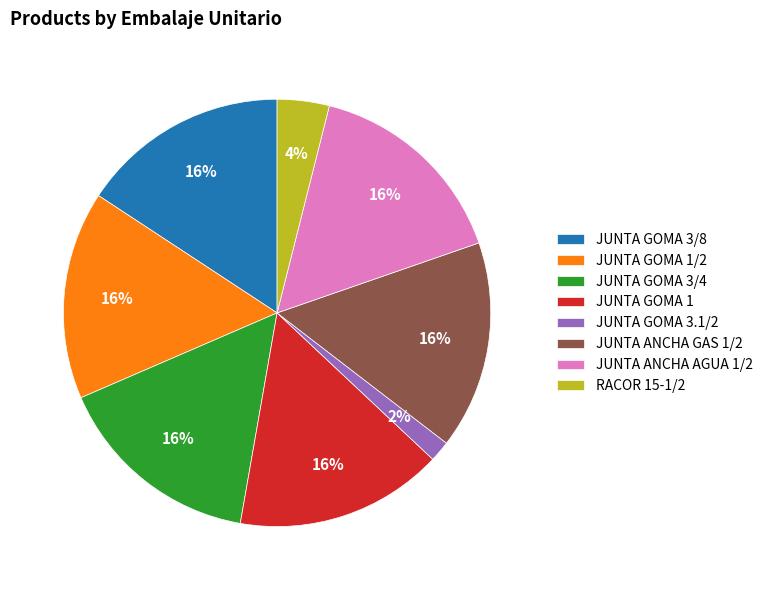

To the nearest percent, what portion does JUNTA GOMA 3/4 represent?

16%